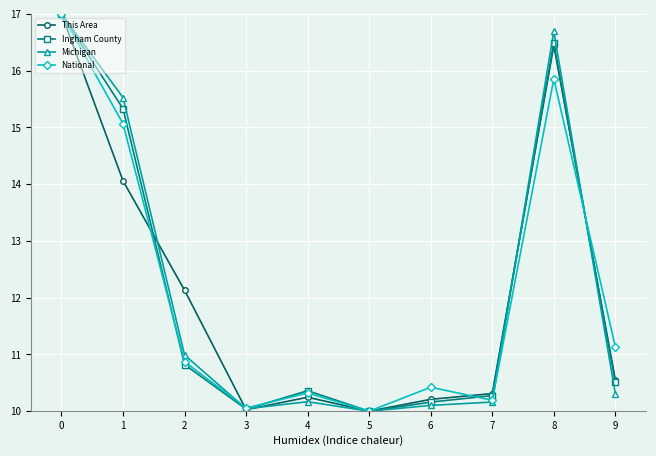

Between 3 and 8, which series saw the biggest shift?

Michigan